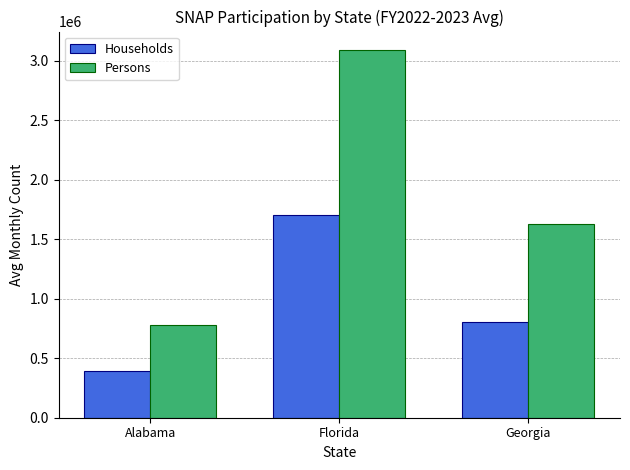

Count the number of data series in this chart.

2